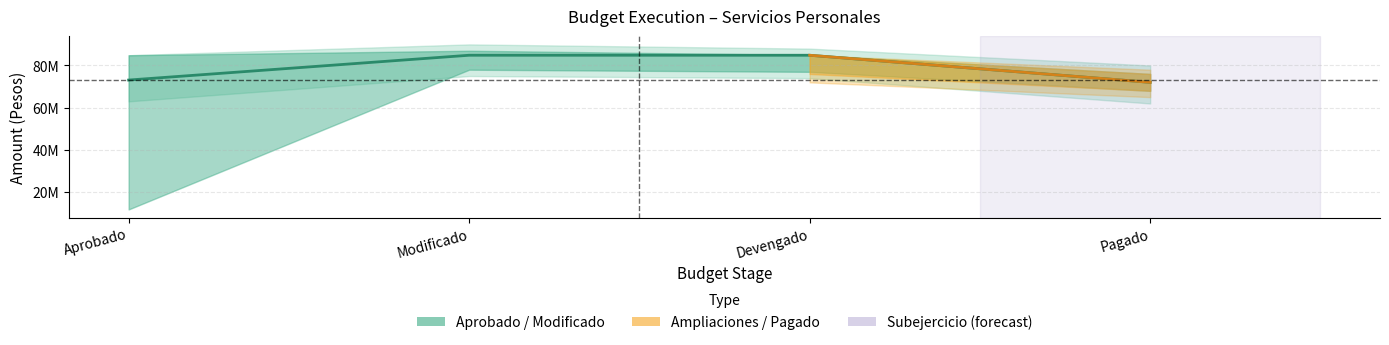

What is the label of the 2nd point from the right?

Devengado